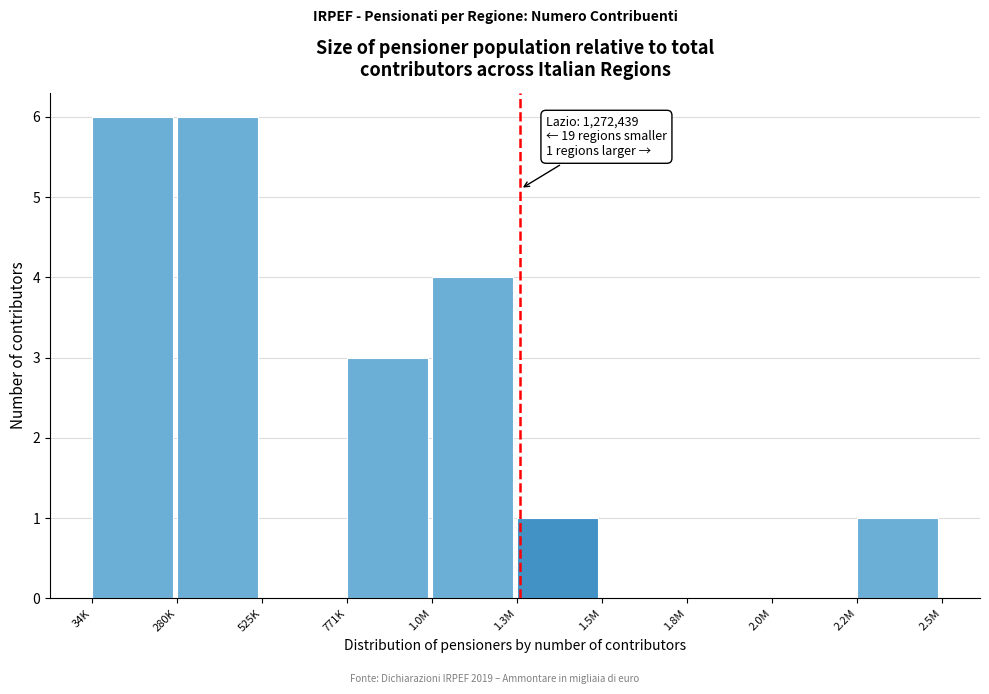

Reading left to right, what are all the values shown in this chart?

34K=6	280K=6	525K=0	771K=3	1.0M=4	1.3M=1	1.5M=0	1.8M=0	2.0M=0	2.2M=1